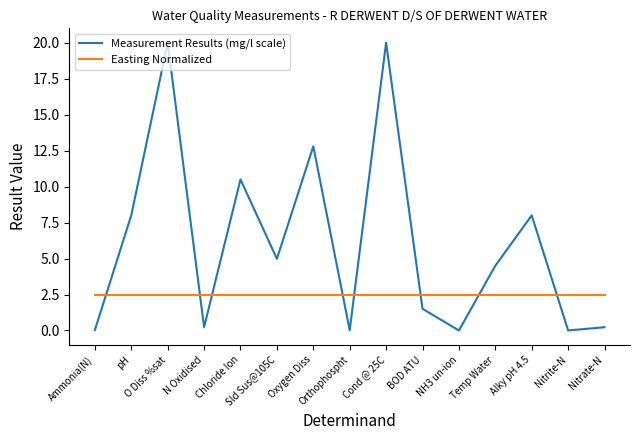

Which series has the largest total across all categories?

Measurement Results (mg/l scale)